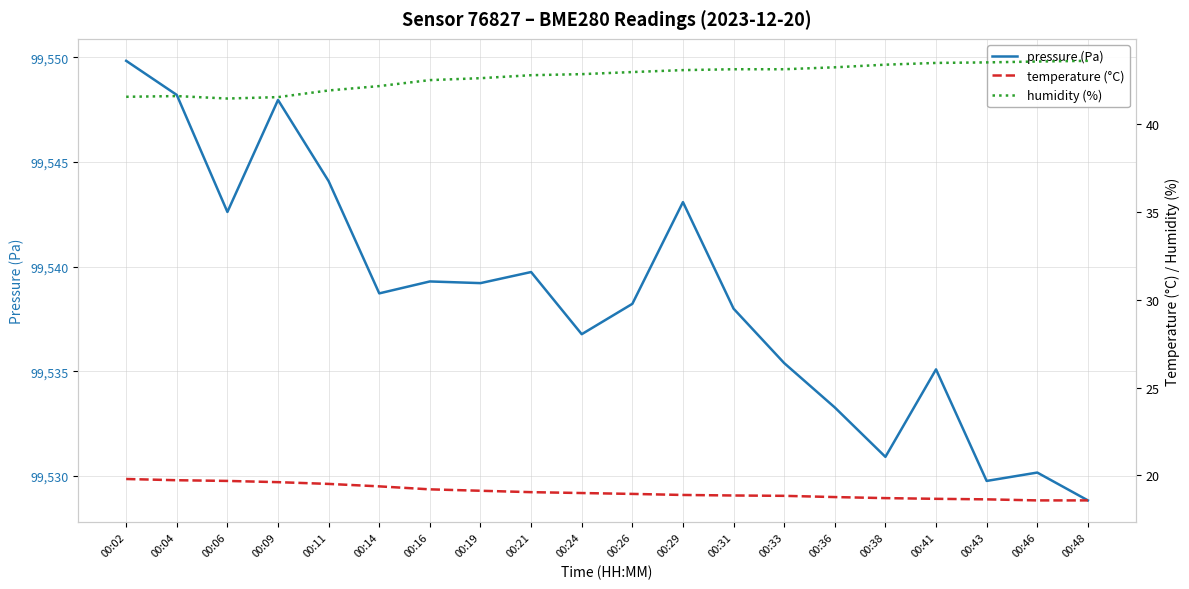

List the labels in order of pressure (Pa) value, largest first.

00:02, 00:04, 00:09, 00:11, 00:29, 00:06, 00:21, 00:16, 00:19, 00:14, 00:26, 00:31, 00:24, 00:33, 00:41, 00:36, 00:38, 00:46, 00:43, 00:48